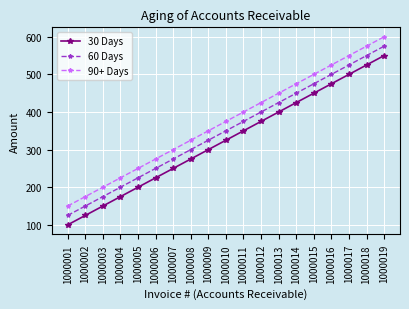

What is the minimum value shown in the chart?

100